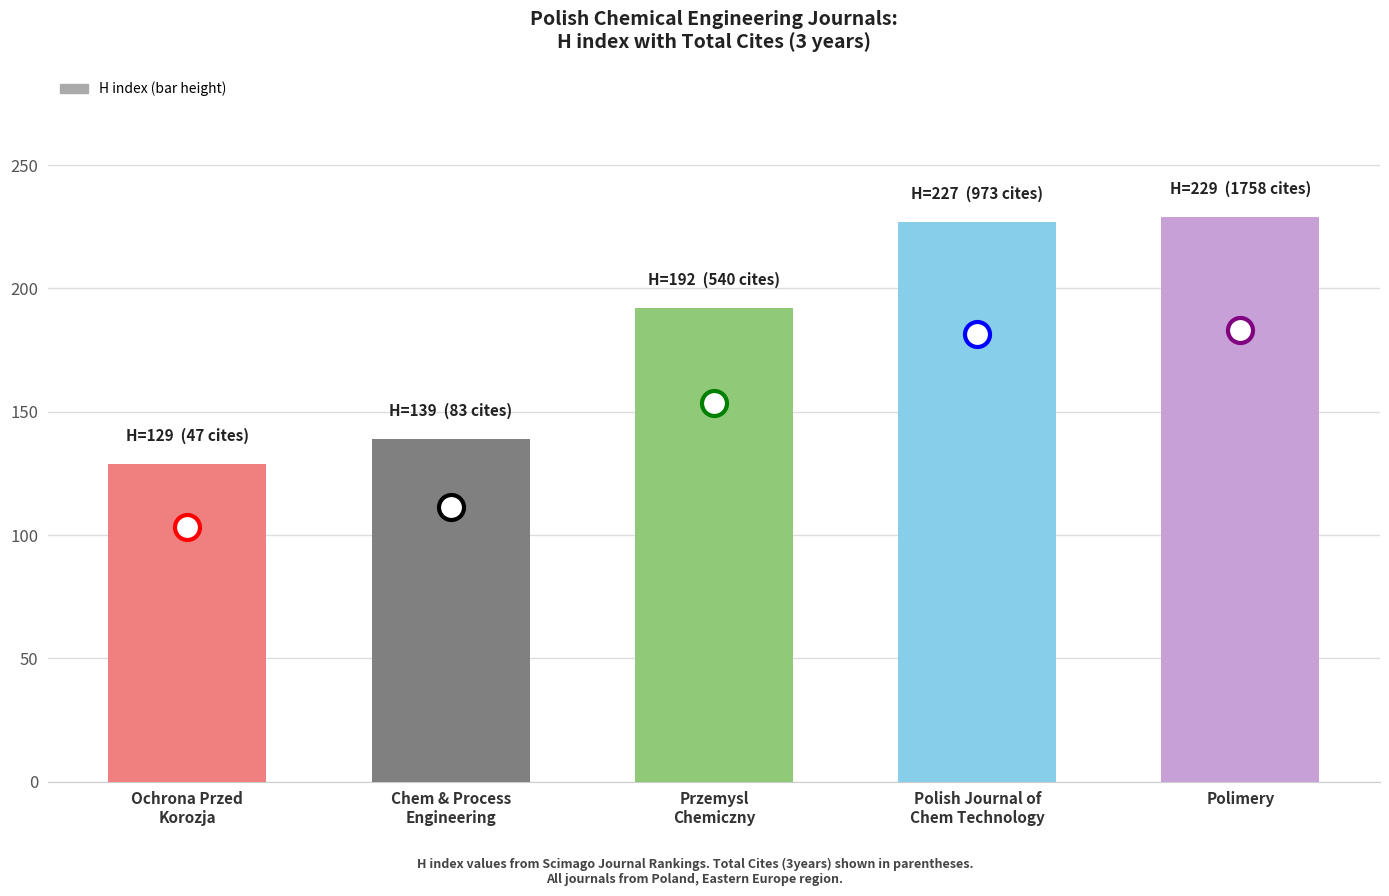

What is the maximum value shown in the chart?

229